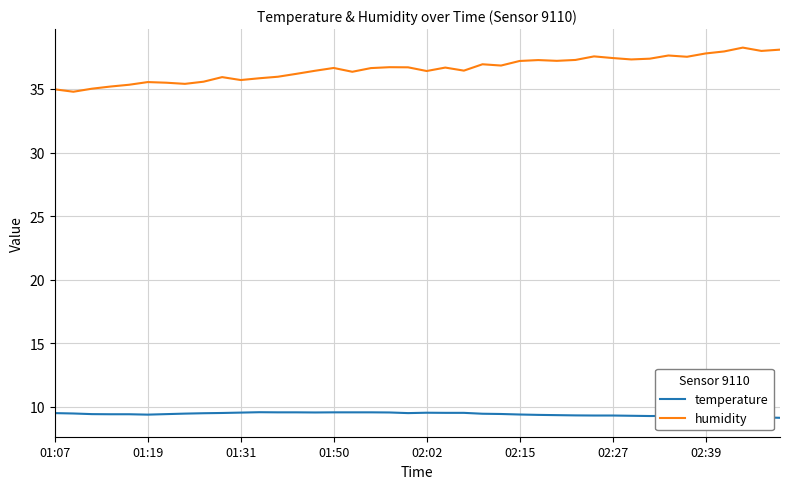

True or false: humidity and temperature intersect in this chart.

False